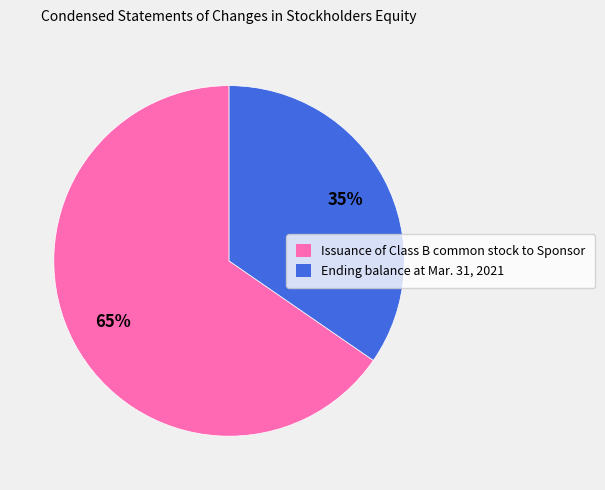

Do Issuance of Class B common stock to Sponsor and Ending balance at Mar. 31, 2021 together represent more than half of the pie?

Yes